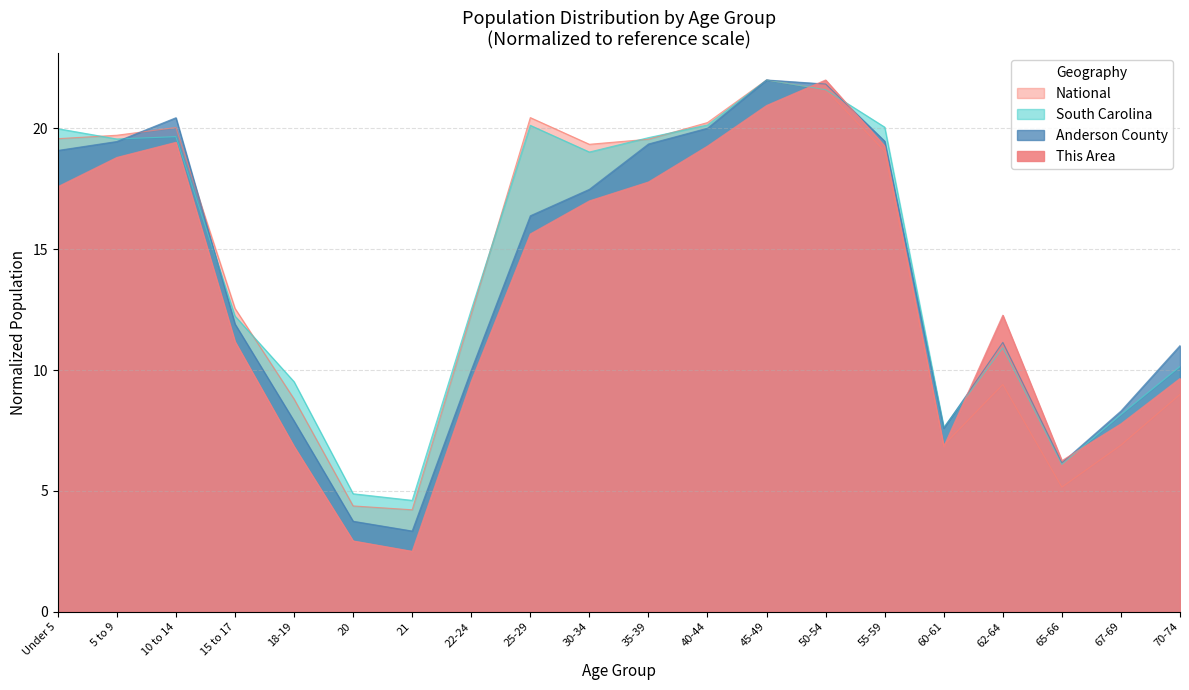

What is the smallest value displayed?

2.5